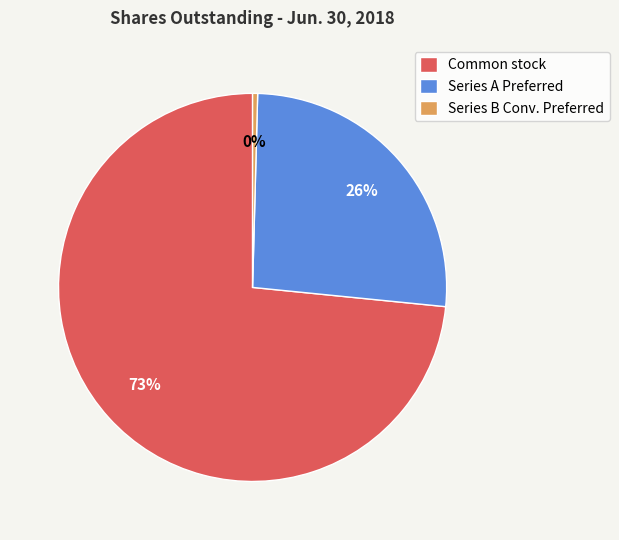

Do Series A Preferred and Series B Conv. Preferred together represent more than half of the pie?

No